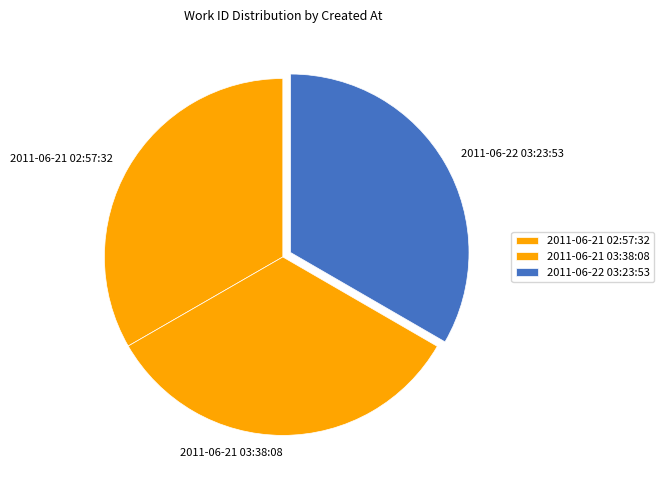

How many segments does this pie chart have?

3